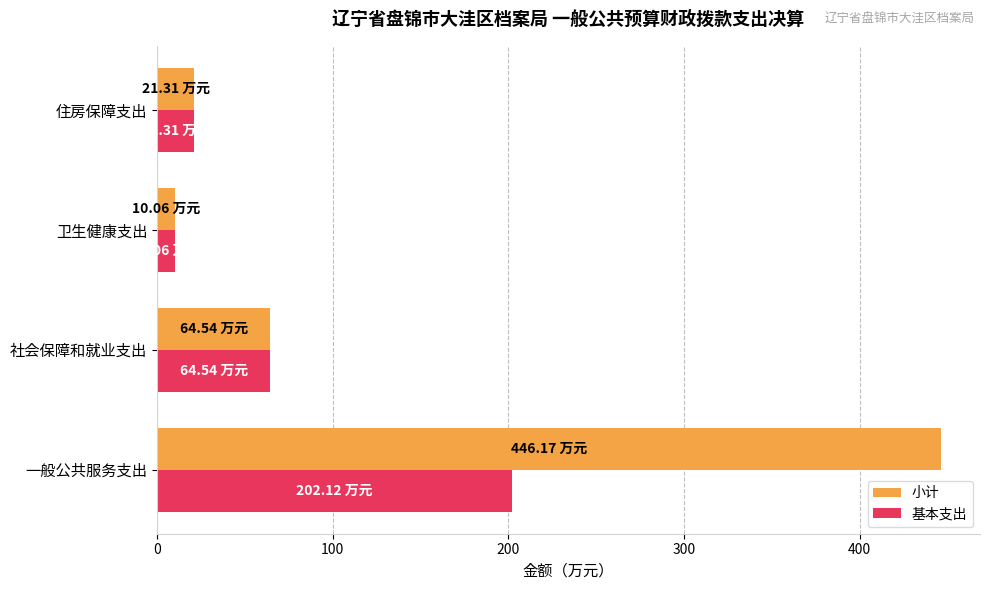

What is the difference between the maximum and minimum values in the 基本支出 series?

192.1